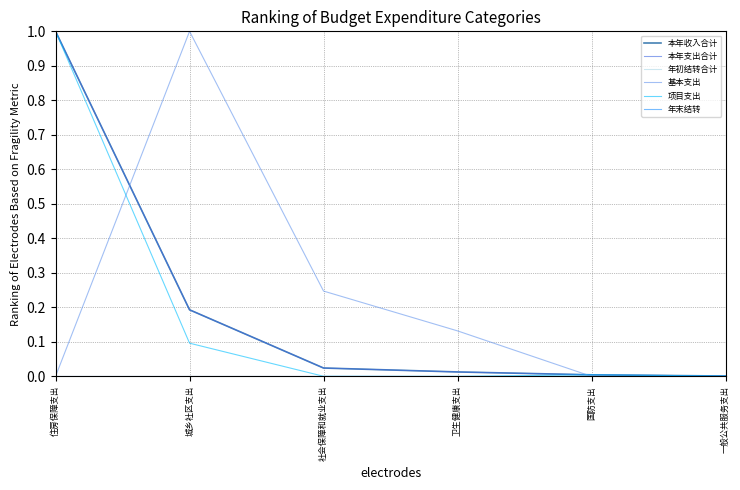

What is the average value of the 基本支出 series?

0.2